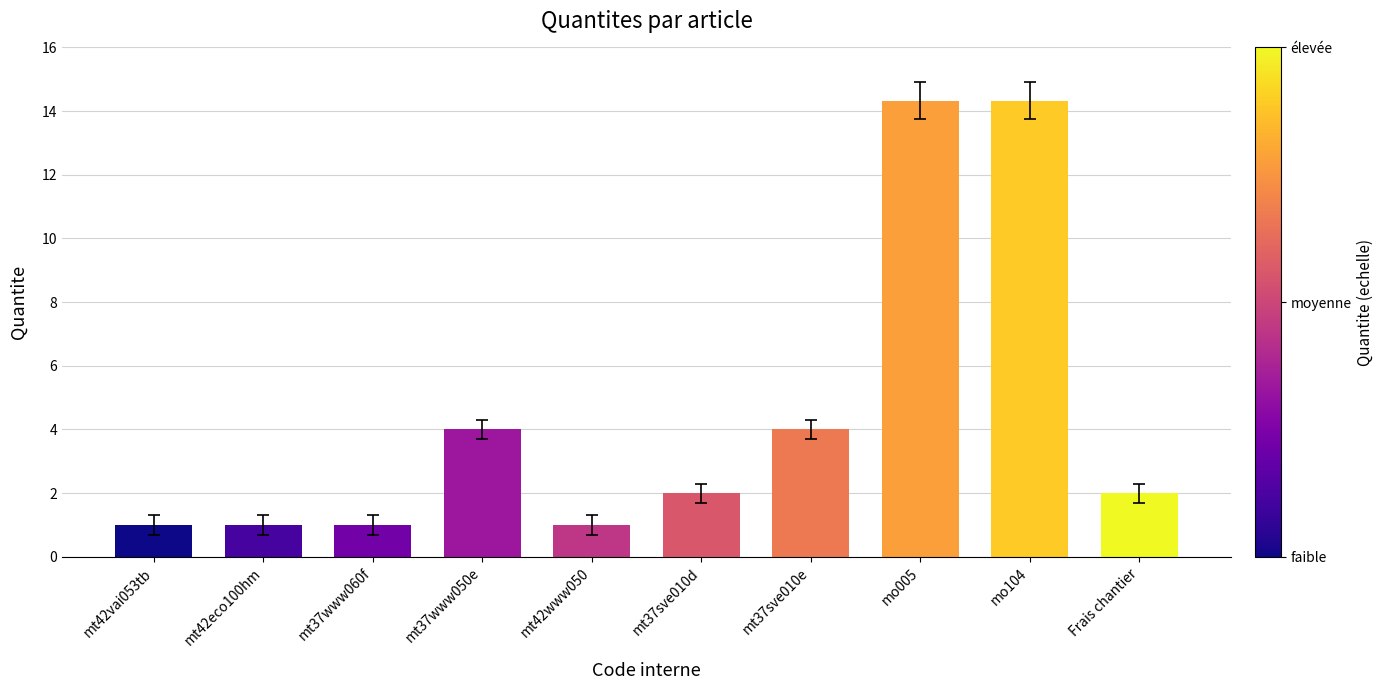

What is the maximum value shown in the chart?

14.3